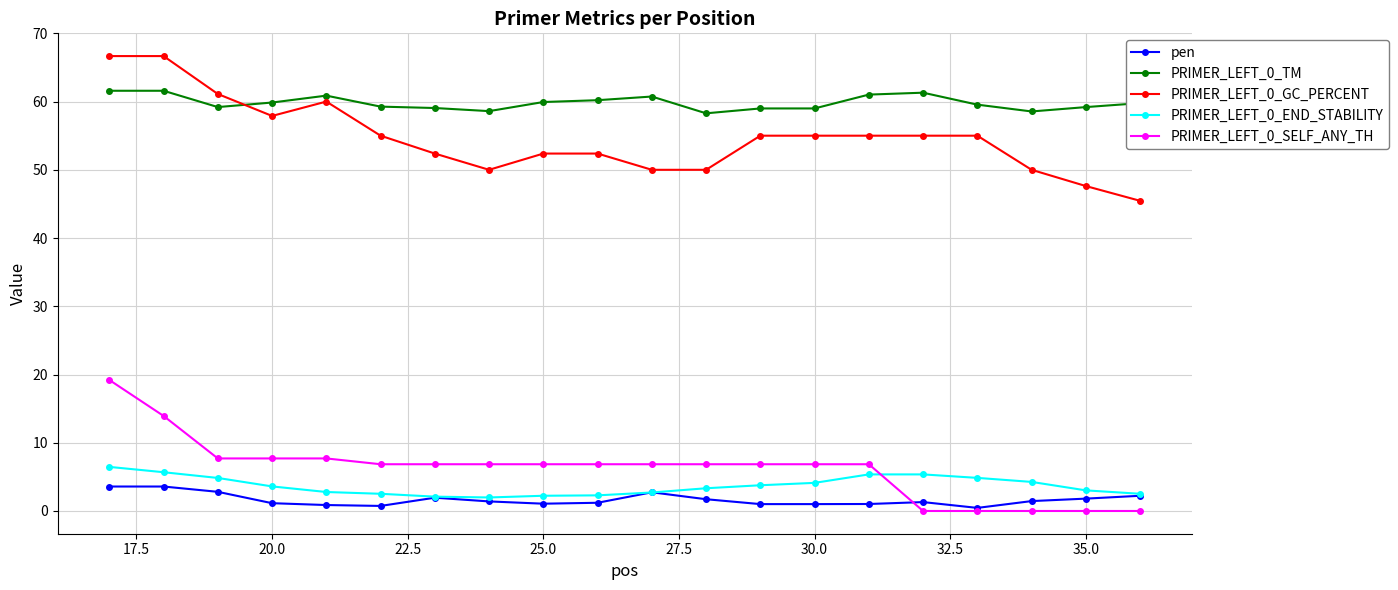

What is the value of the pen point at the 8th from the left?

1.4